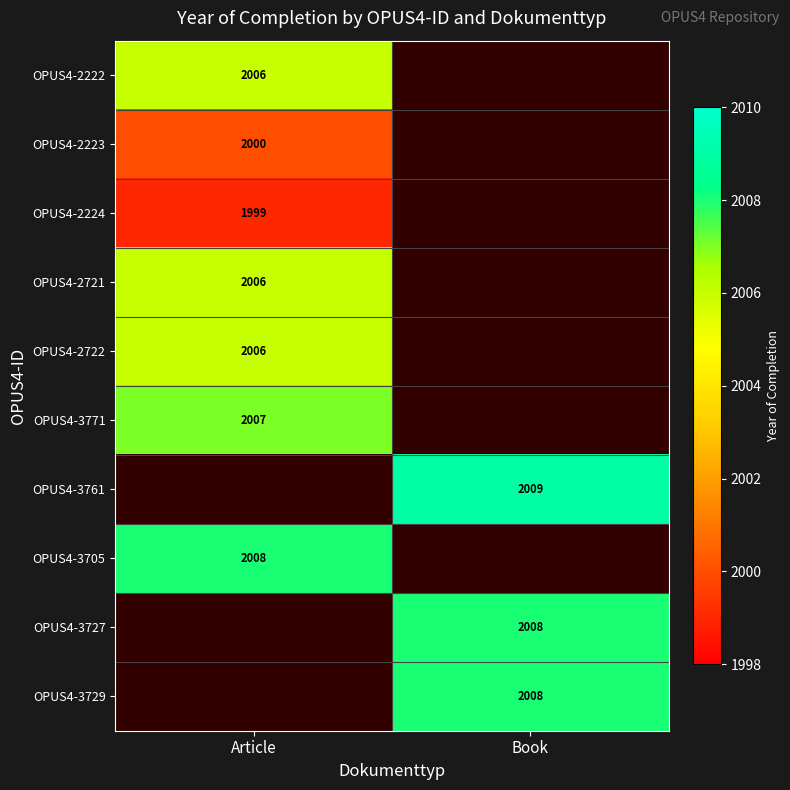

The OPUS4-3729 series shows 2008 at Book. True or false?

True